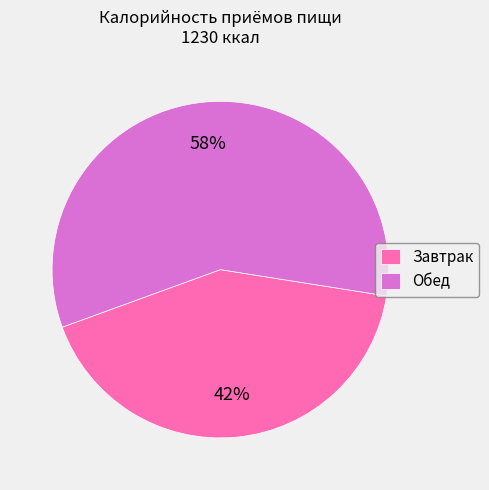

Is it true that Завтрак is 32% of the pie?

False